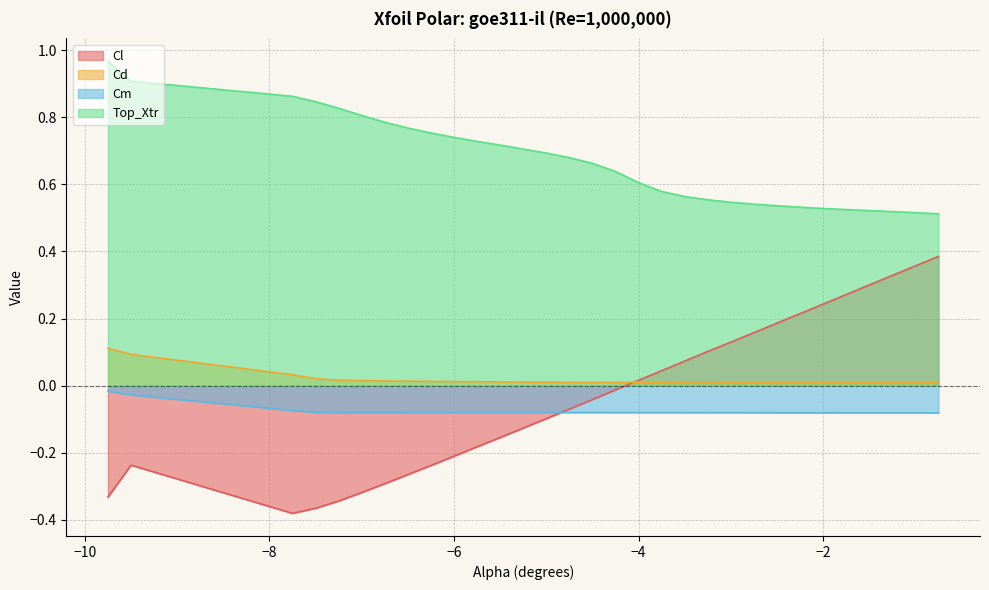

Reading left to right, transcribe all the data shown in this chart.

Cl: -0.3	-0.2	-0.4	-0.4	-0.3	-0.3	-0.3	-0.3	-0.2	-0.2	-0.2	-0.2	-0.1	-0.1	-0.0	-0.0	0.0	0.0	0.1	0.1	0.1	0.2	0.2	0.2	0.2	0.3	0.3	0.3	0.4	0.4
Cd: 0.1	0.1	0.0	0.0	0.0	0.0	0.0	0.0	0.0	0.0	0.0	0.0	0.0	0.0	0.0	0.0	0.0	0.0	0.0	0.0	0.0	0.0	0.0	0.0	0.0	0.0	0.0	0.0	0.0	0.0
Cm: -0.0	-0.0	-0.1	-0.1	-0.1	-0.1	-0.1	-0.1	-0.1	-0.1	-0.1	-0.1	-0.1	-0.1	-0.1	-0.1	-0.1	-0.1	-0.1	-0.1	-0.1	-0.1	-0.1	-0.1	-0.1	-0.1	-0.1	-0.1	-0.1	-0.1
Top_Xtr: 1.0	0.9	0.9	0.8	0.8	0.8	0.8	0.8	0.8	0.7	0.7	0.7	0.7	0.7	0.7	0.6	0.6	0.6	0.6	0.6	0.5	0.5	0.5	0.5	0.5	0.5	0.5	0.5	0.5	0.5